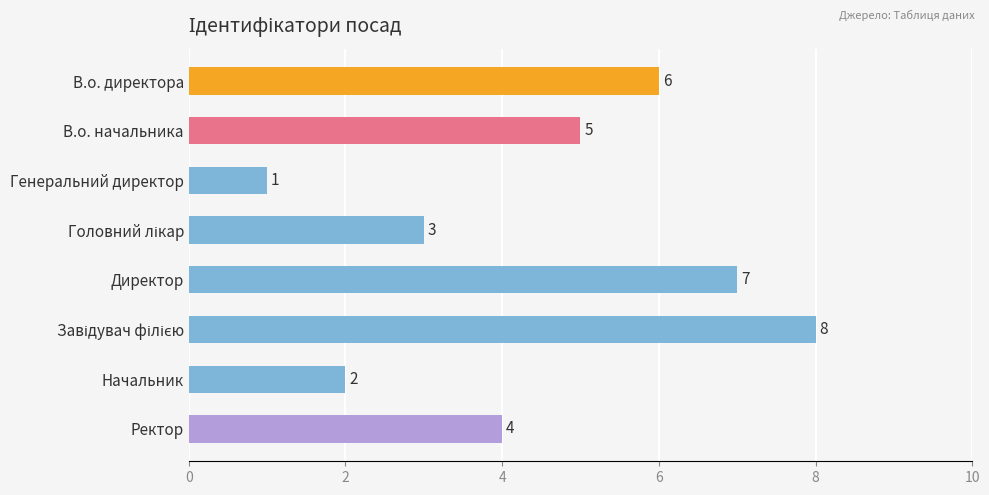

Which category has the lowest value across all series?

Генеральний директор